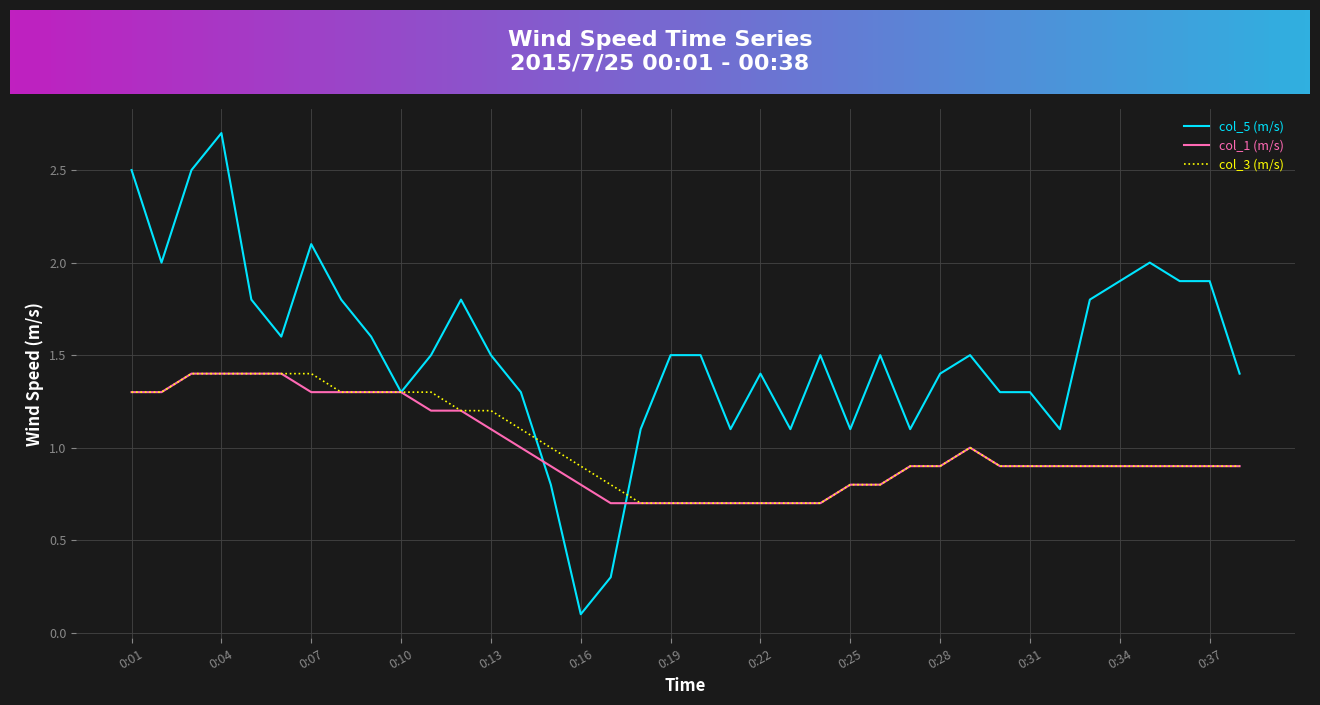

What is the minimum value for col_3 (m/s)?

0.7